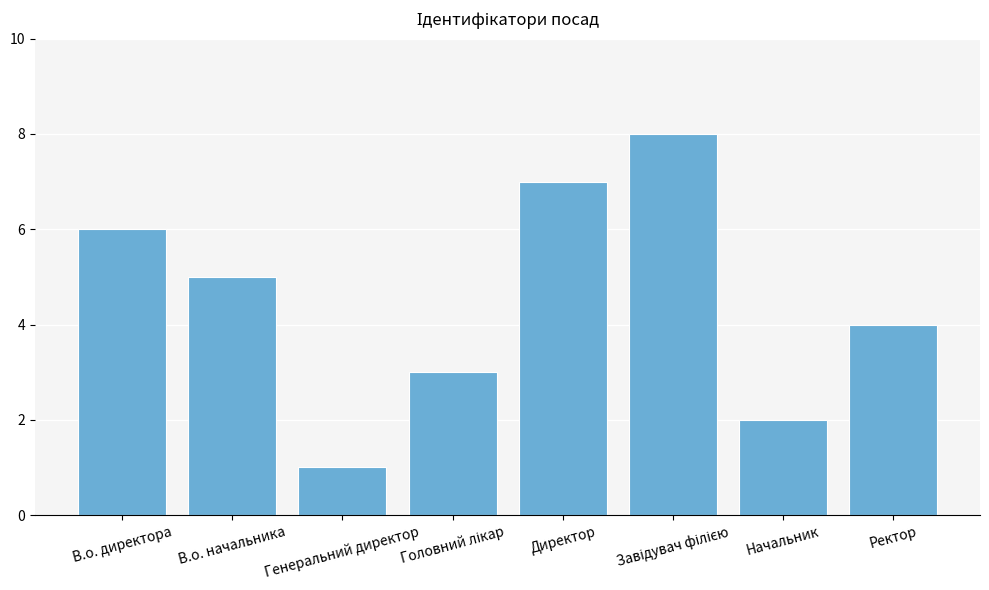

Where does the data first go above 5?

В.о. директора